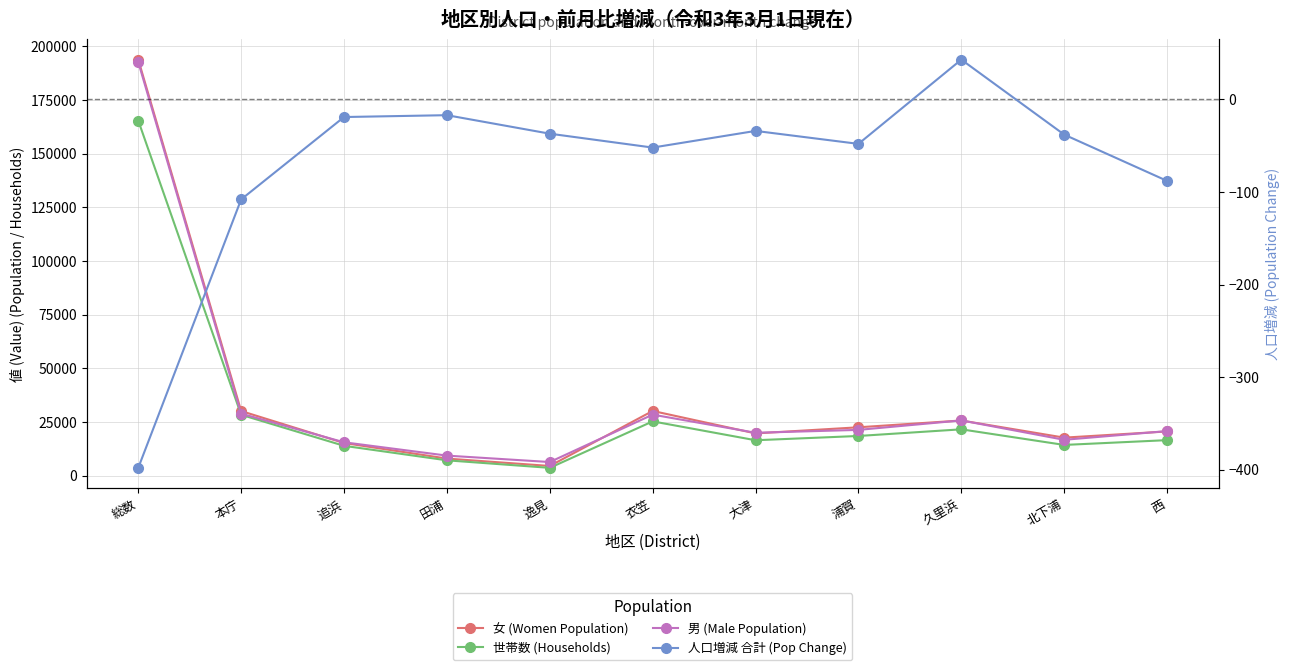

What is the sum of all 世帯数 (Households) values?

330650